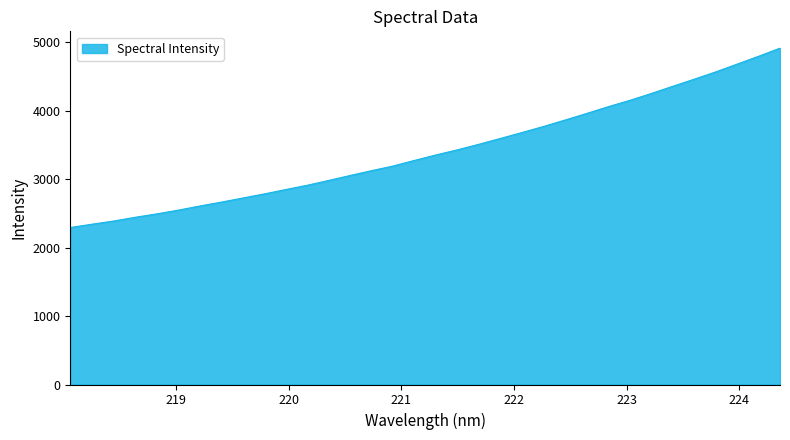

What is the greatest value displayed?

4917.0